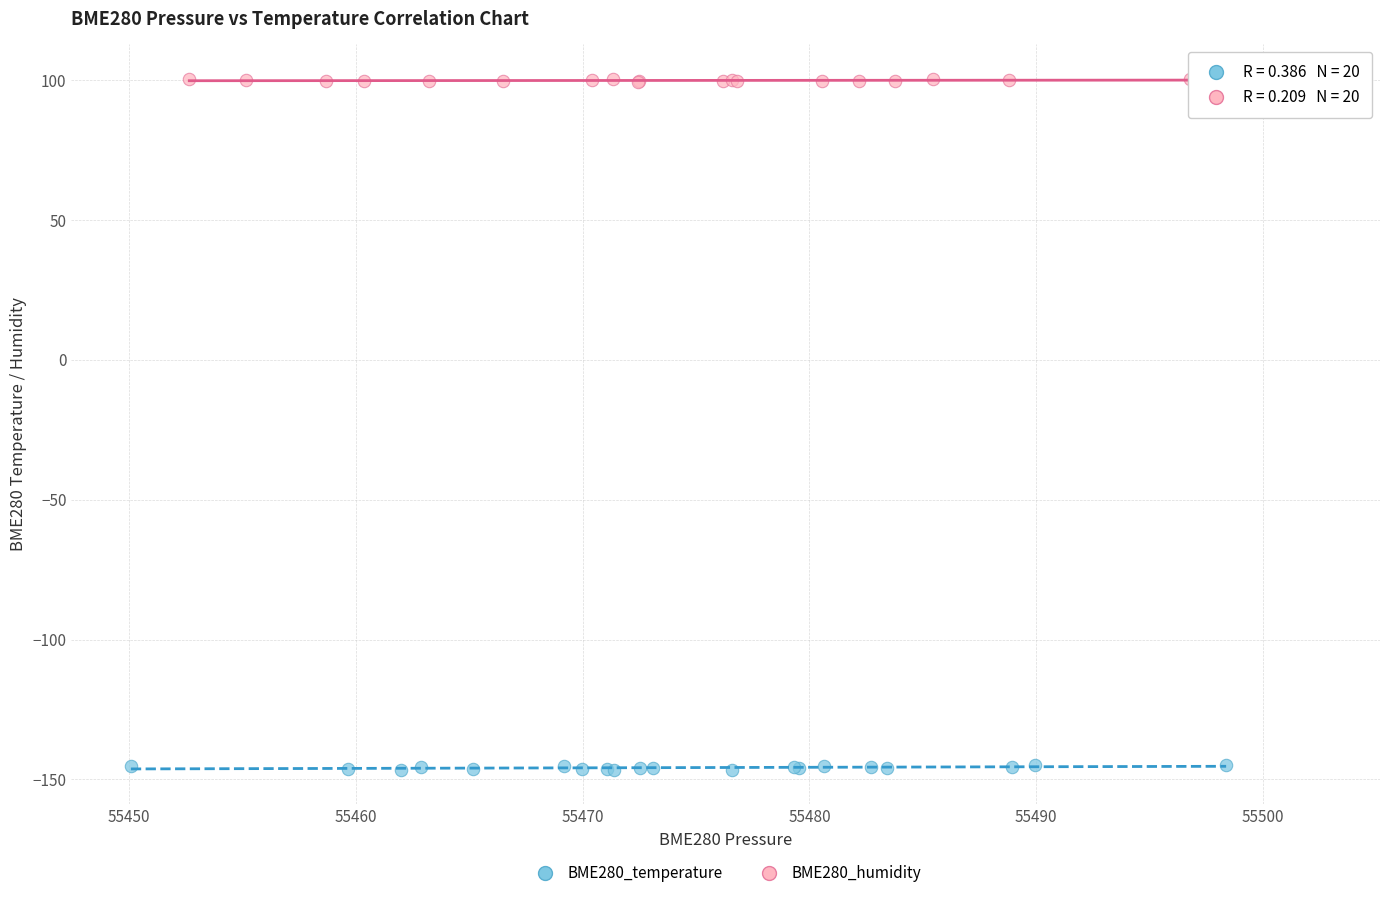

Which series contains the highest Y value?

BME280_humidity